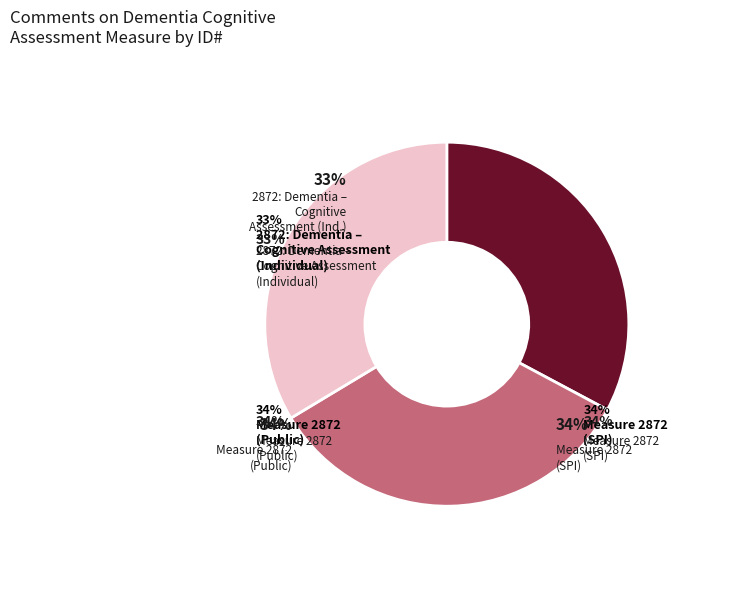

Is Measure 2872 Dementia Cognitive Assessment (Public) the majority of the pie?

No